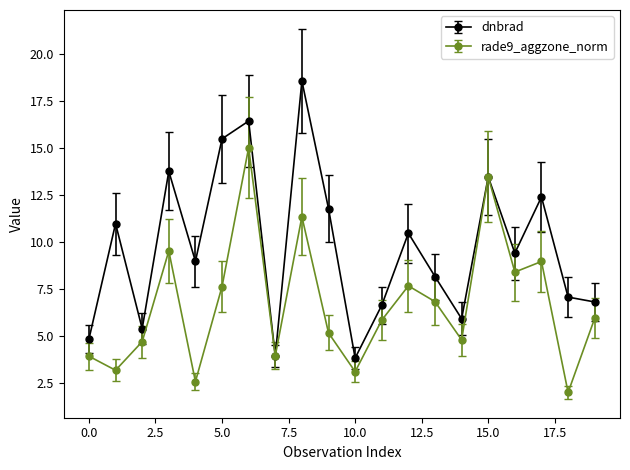

How many data points in rade9_aggzone_norm are above 5?

12